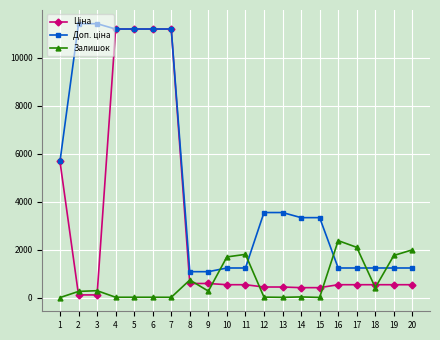

True or false: Залишок has more than 0 interior local peaks.

True